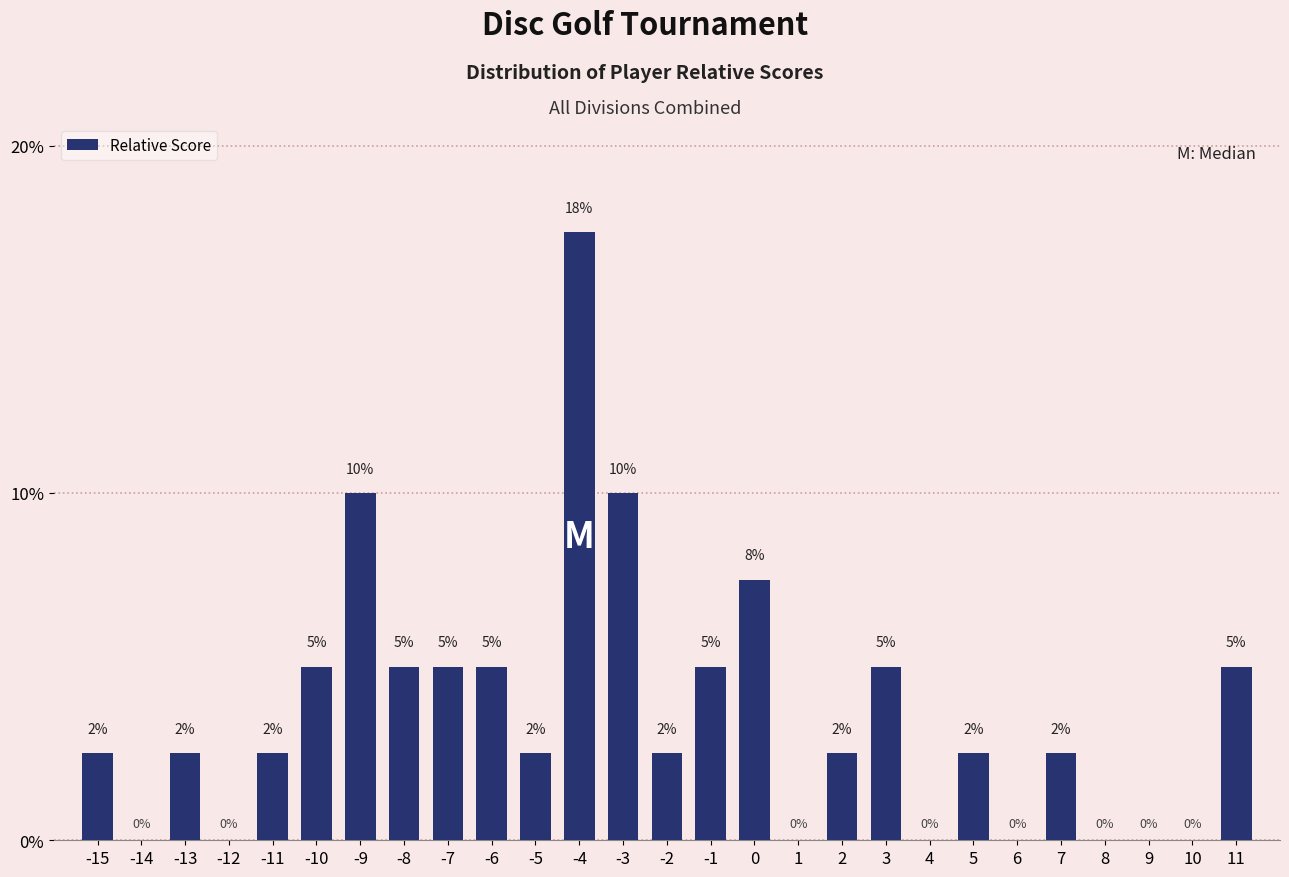

True or false: the data shows 11.1 at 8.

False